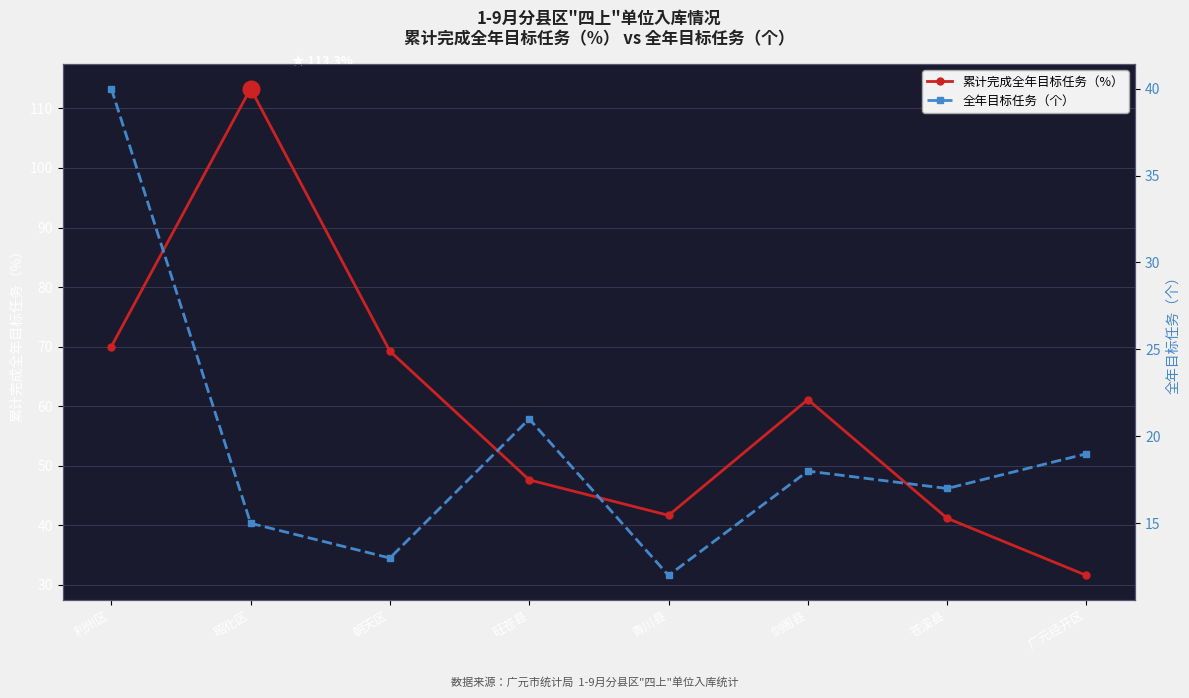

At which category is the sum across all series the highest?

昭化区